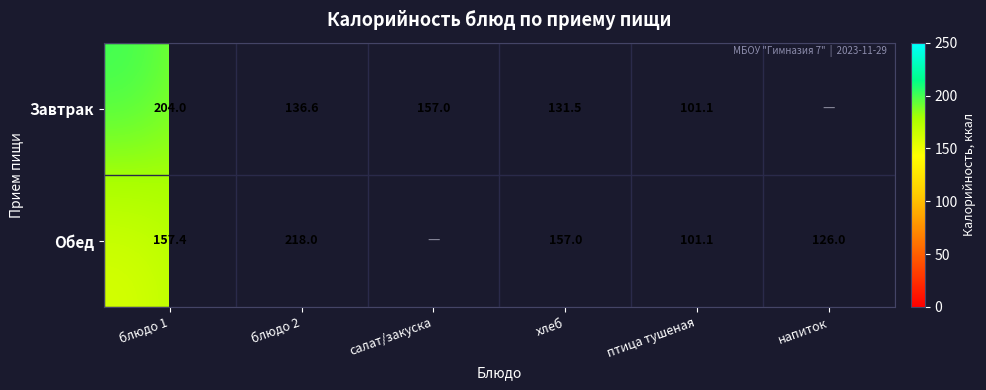

True or false: Обед has a value of 218.0 at блюдо 2.

True